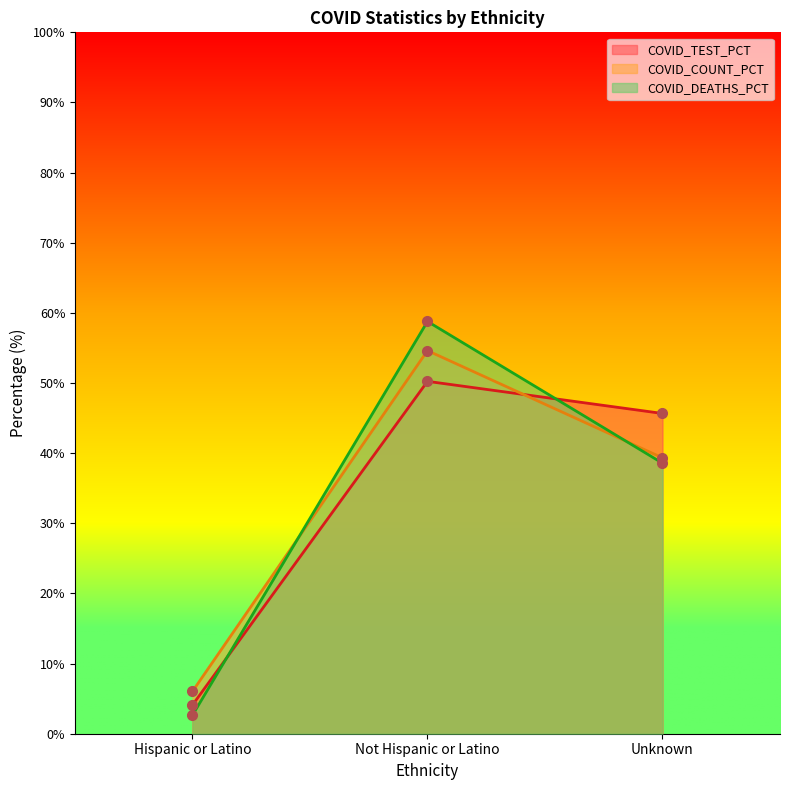

How many data points in COVID_COUNT are less than 39?

1